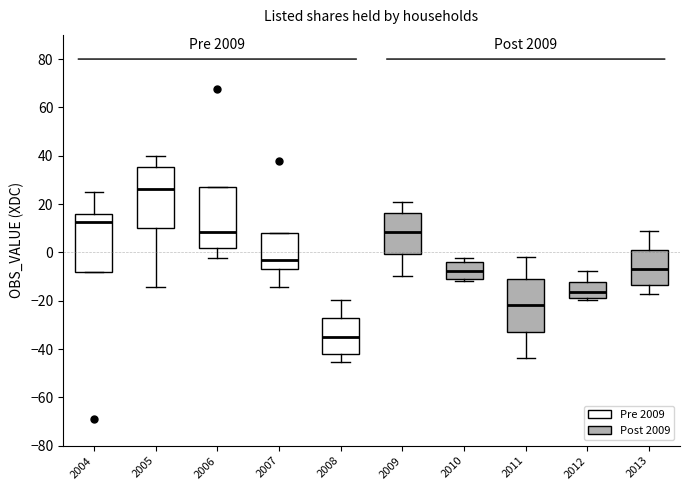

Reading left to right, transcribe this box plot: for each box, give where its median line is, the range the box spans, and where its two whiskers end, as read against the y-axis. The values are not printed on the chart, so give them approximately, as read against the axis.

2004: median 12, box -8 to 16, whiskers -8 to 26
2005: median 26, box 10 to 36, whiskers -14 to 40
2006: median 8, box 2 to 26, whiskers -2 to 26
2007: median -4, box -6 to 8, whiskers -14 to 8
2008: median -36, box -42 to -28, whiskers -46 to -20
2009: median 8, box 0 to 16, whiskers -10 to 20
2010: median -8, box -12 to -4, whiskers -12 (just below the box's lower edge) to -2
2011: median -22, box -34 to -12, whiskers -44 to -2
2012: median -16, box -20 to -12, whiskers -20 (just below the box's lower edge) to -8
2013: median -8, box -14 to 0, whiskers -18 to 8